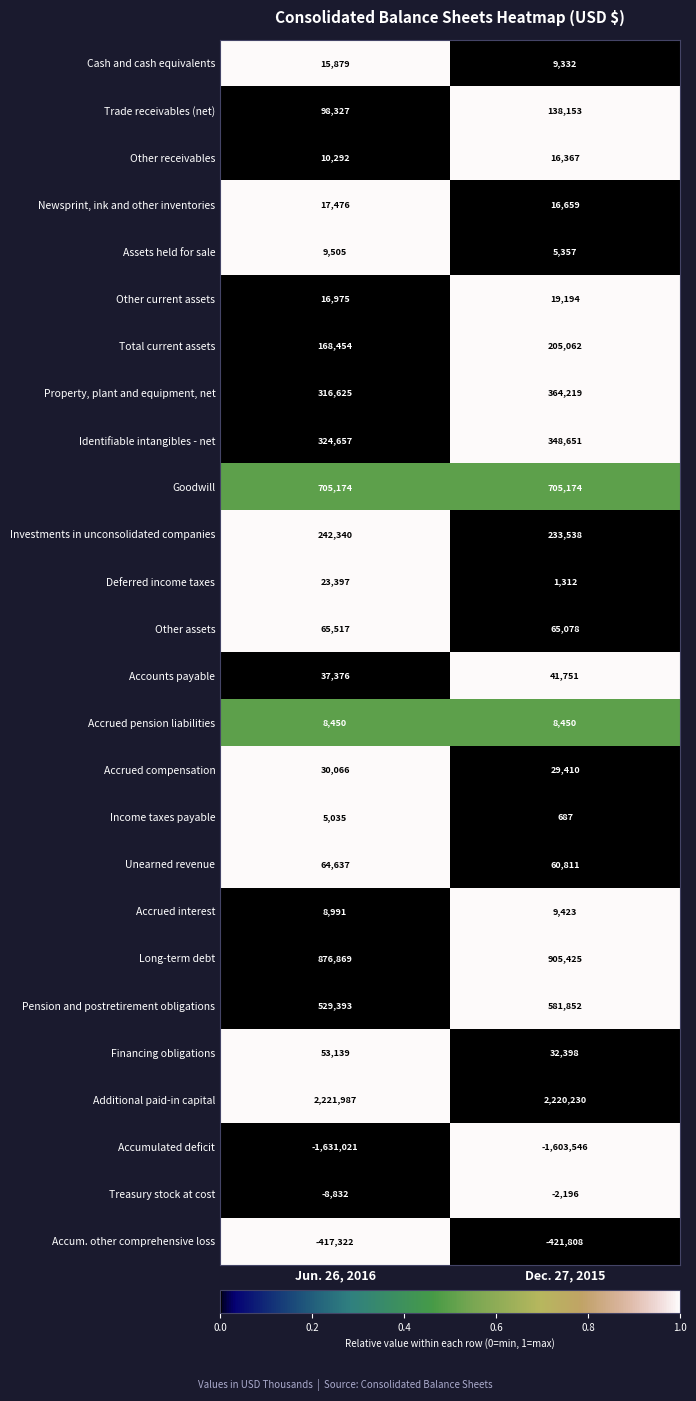

At which label does Identifiable intangibles - net reach its minimum?

Jun. 26, 2016